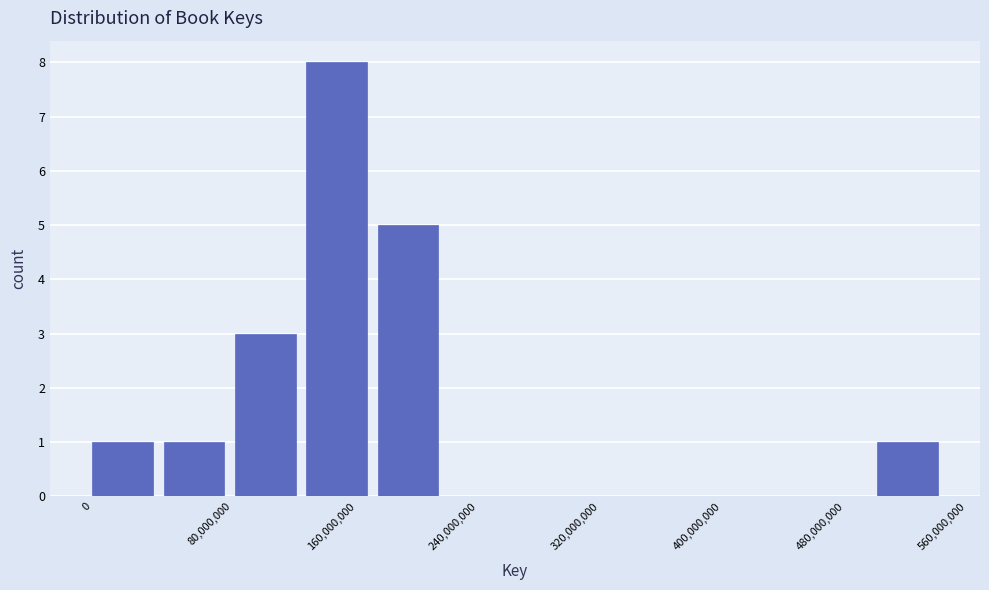

Over which range of the x-axis is the bar tallest?

140000000 to 190000000